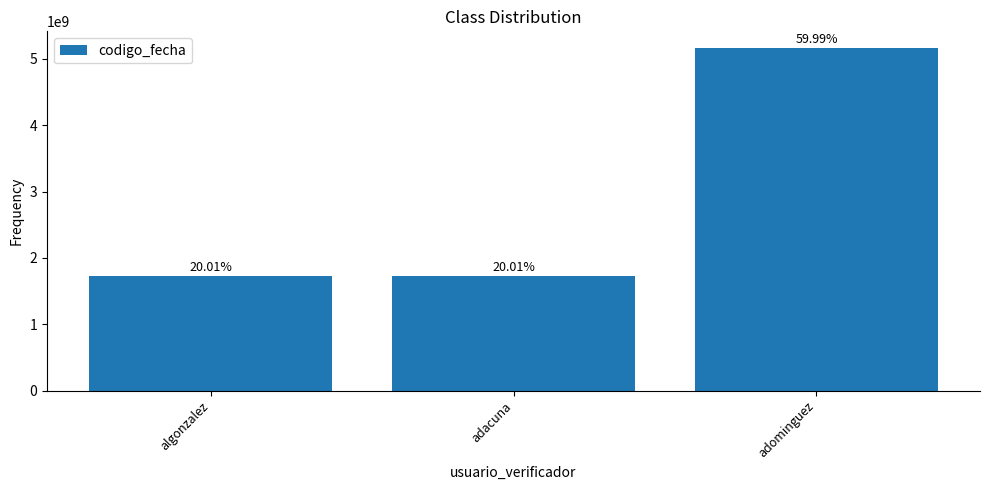

Are the bars horizontal?

No